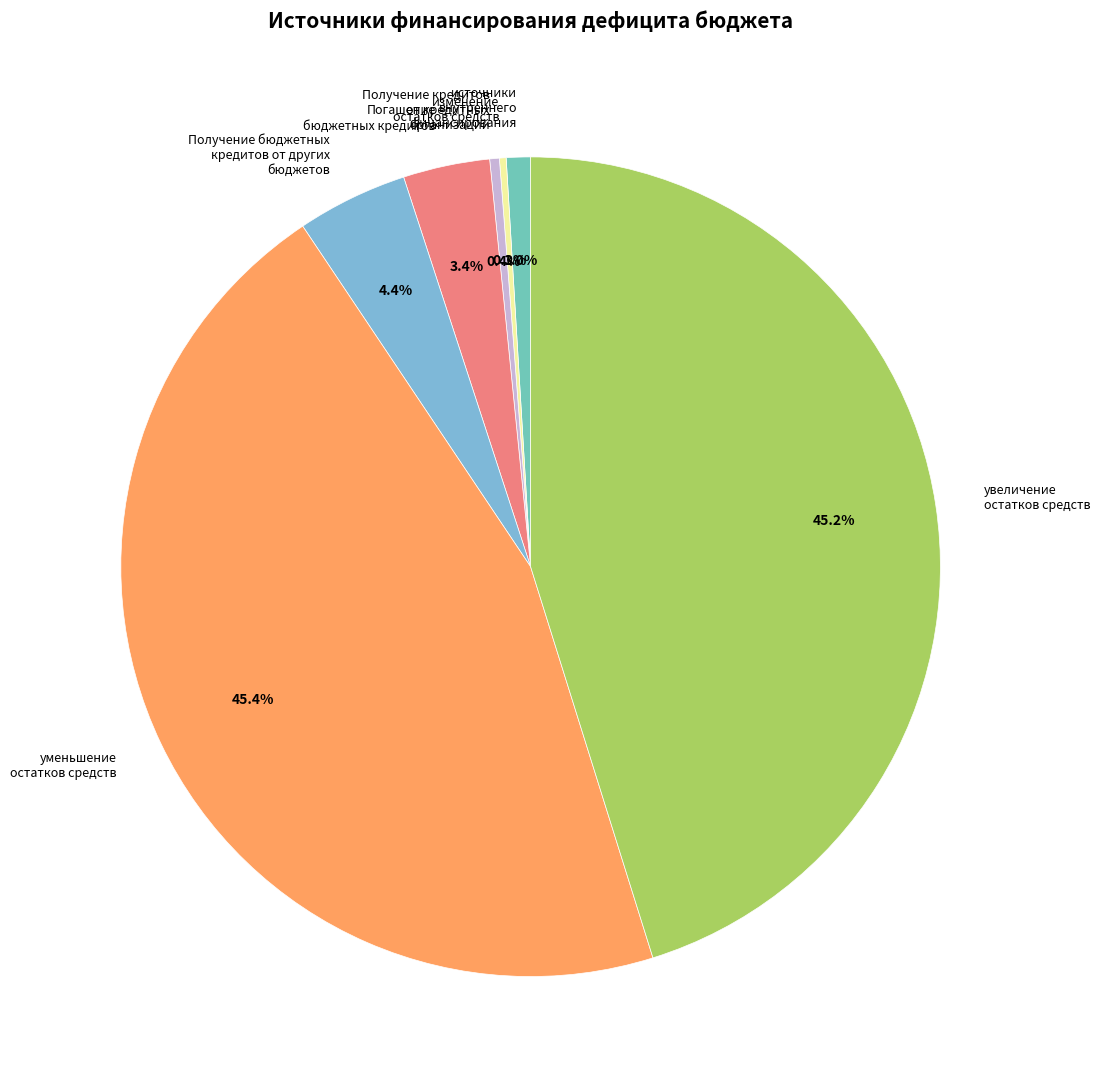

Which has a higher value, источники внутреннего финансирования or Получение бюджетных кредитов от других бюджетов?

Получение бюджетных кредитов от других бюджетов